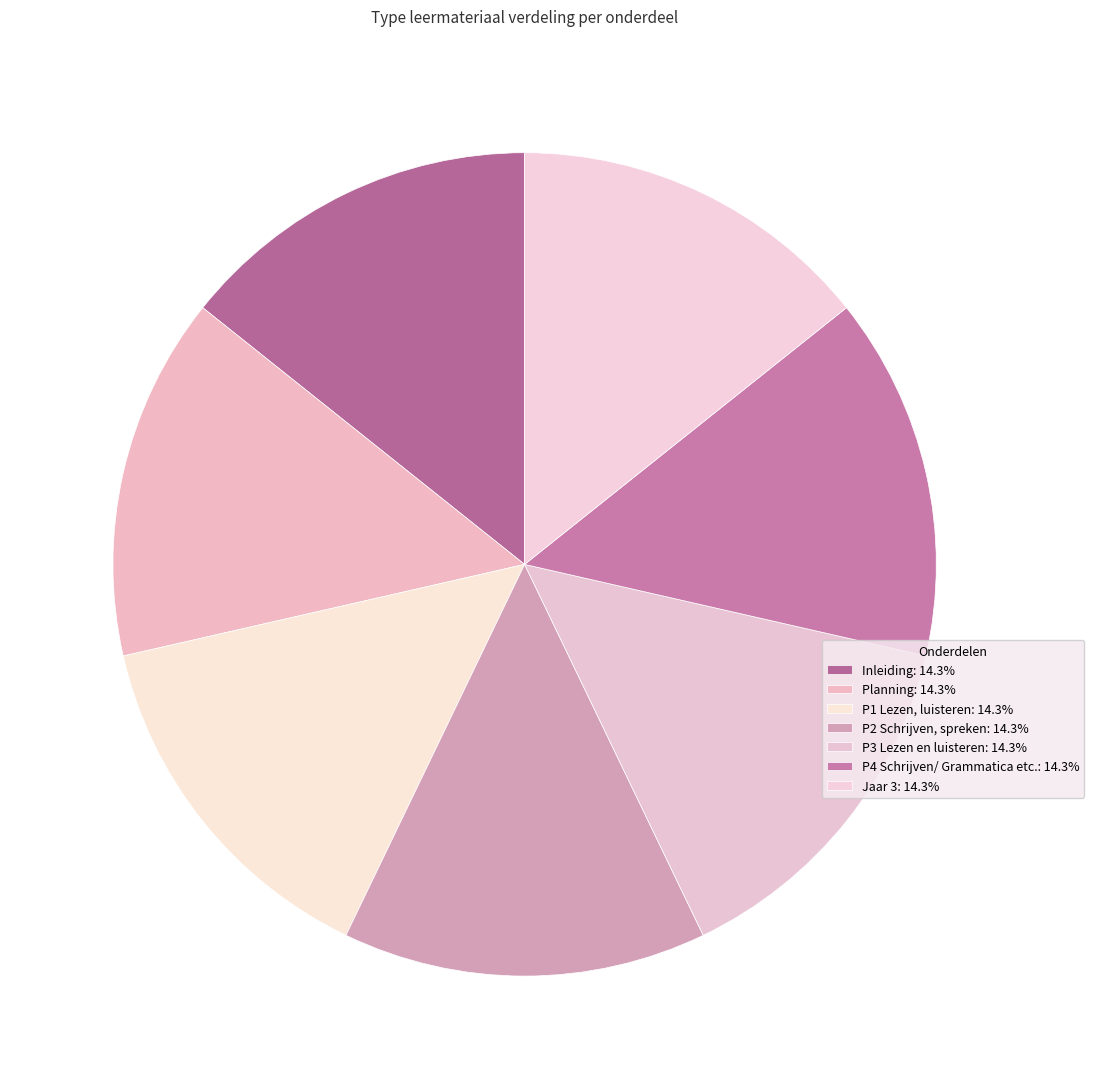

Rank the categories by value from lowest to highest.

Inleiding, Planning, P1 Lezen, luisteren, P2 Schrijven, spreken, P3 Lezen en luisteren, P4 Schrijven/ Grammatica etc., Jaar 3